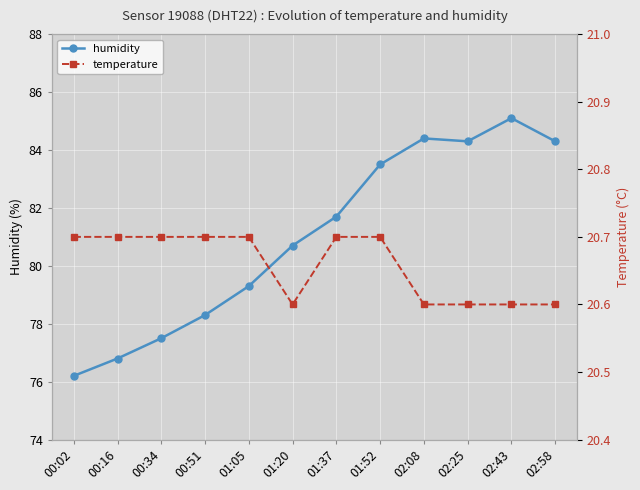

What is the difference between the maximum and minimum values in the temperature series?

0.1